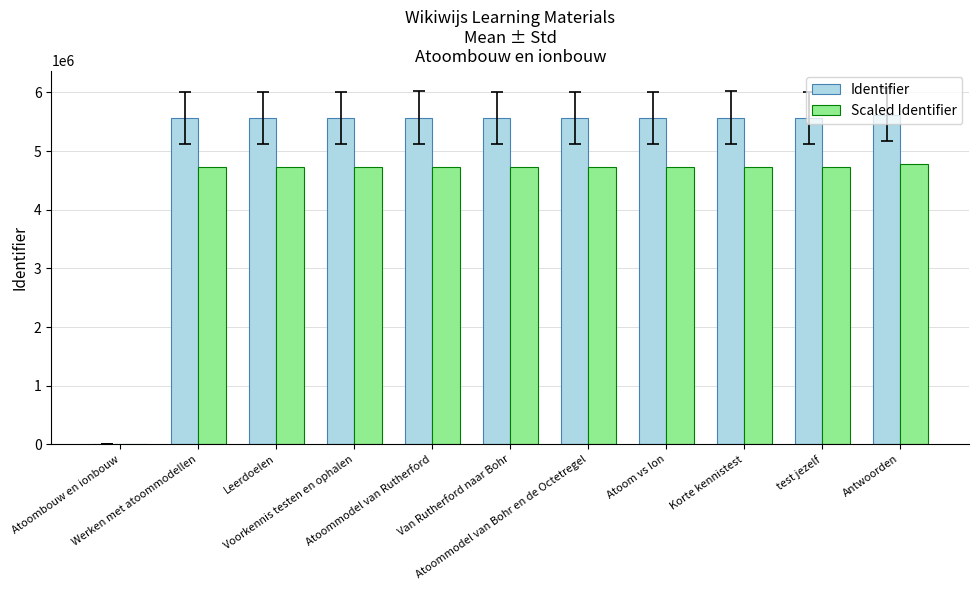

Which series has the largest total across all categories?

Identifier